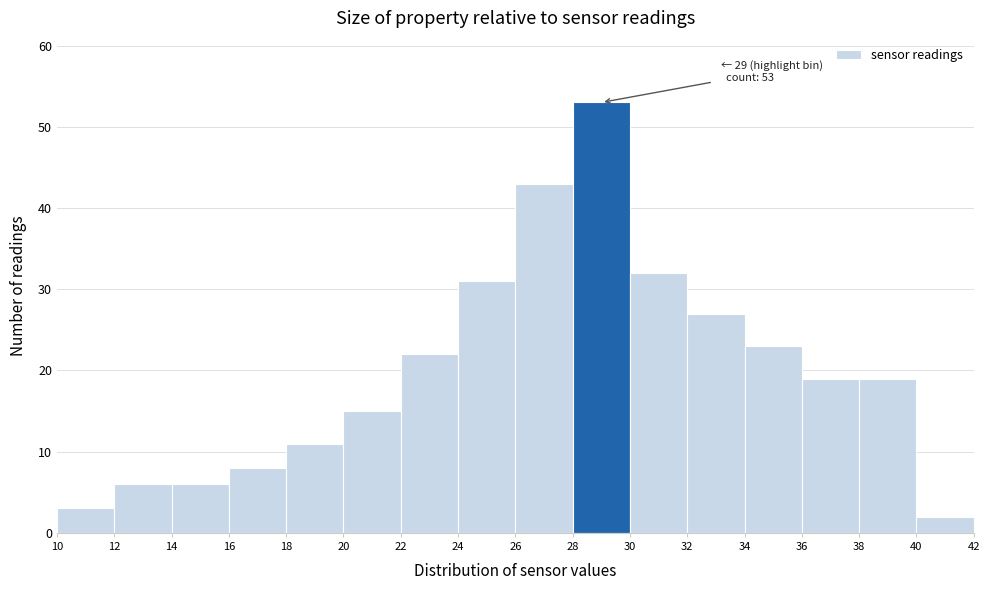

Which range on the x-axis has the tallest bar?

28 to 30